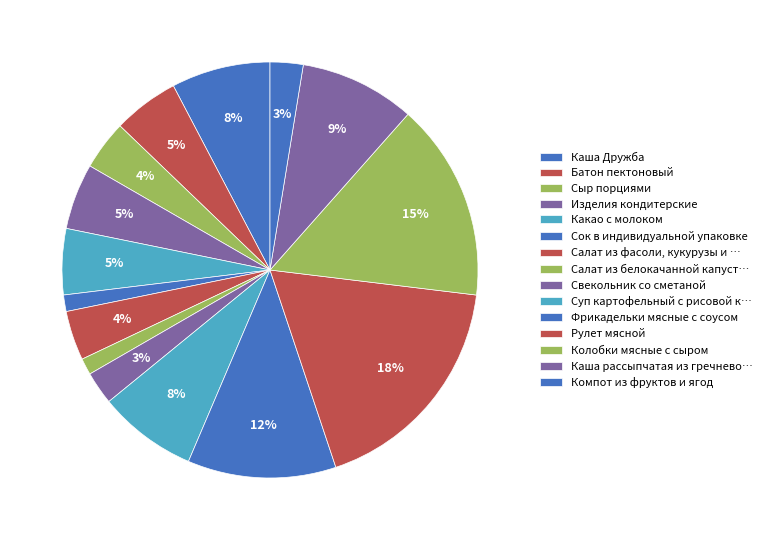

Count the number of slices in the pie.

15